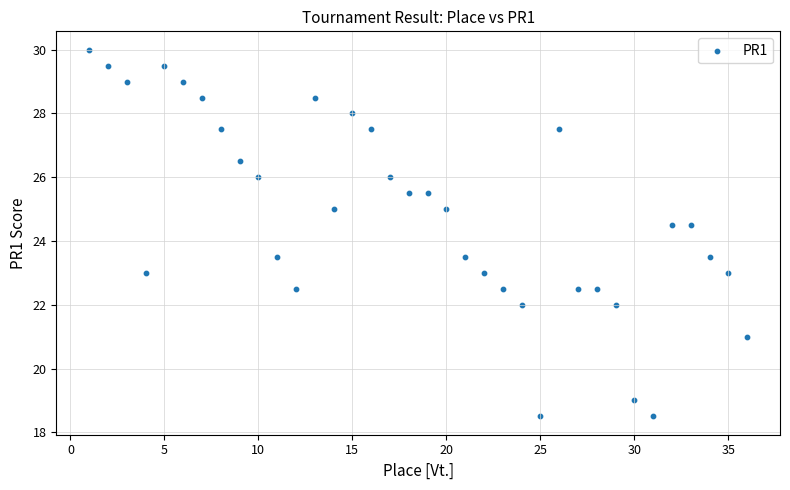

What is the range of Y values (max minus min)?

11.5